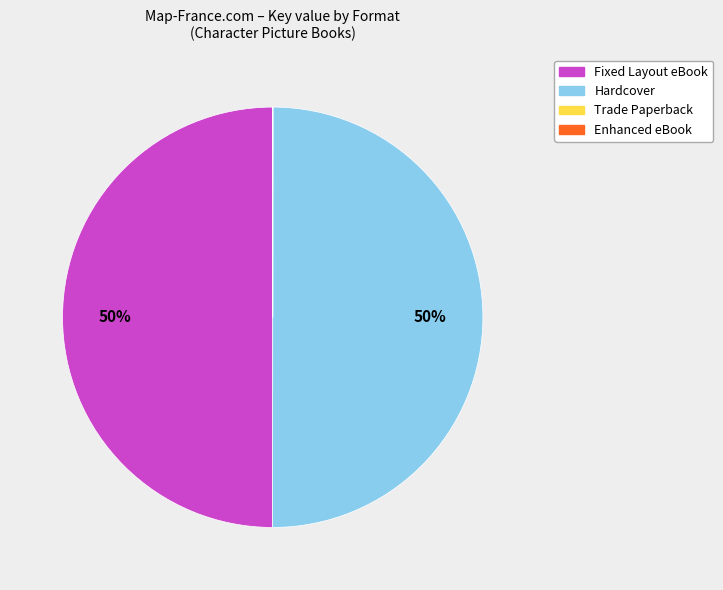

To the nearest percent, what is the difference between the largest and smallest slice percentages?

50%